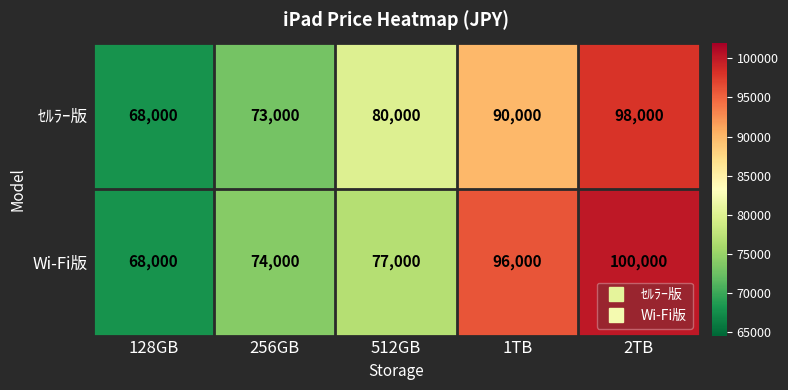

What is the greatest value displayed?

100000